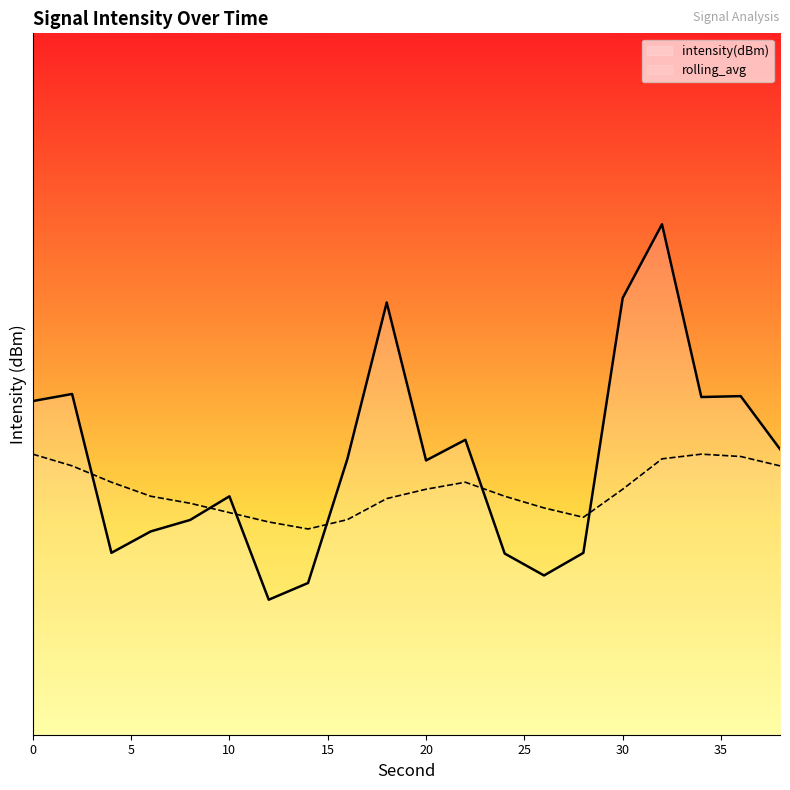

List the series in order of their peak value, lowest first.

rolling_avg, intensity(dBm)